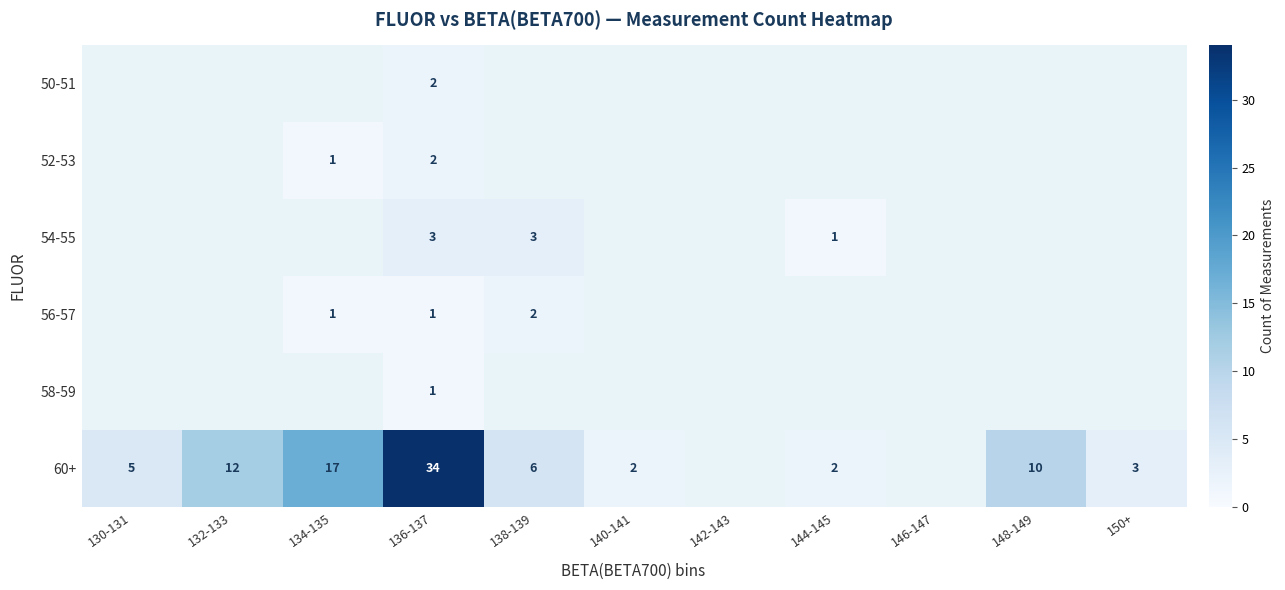

What is the difference between the highest and lowest values at 136-137?

33